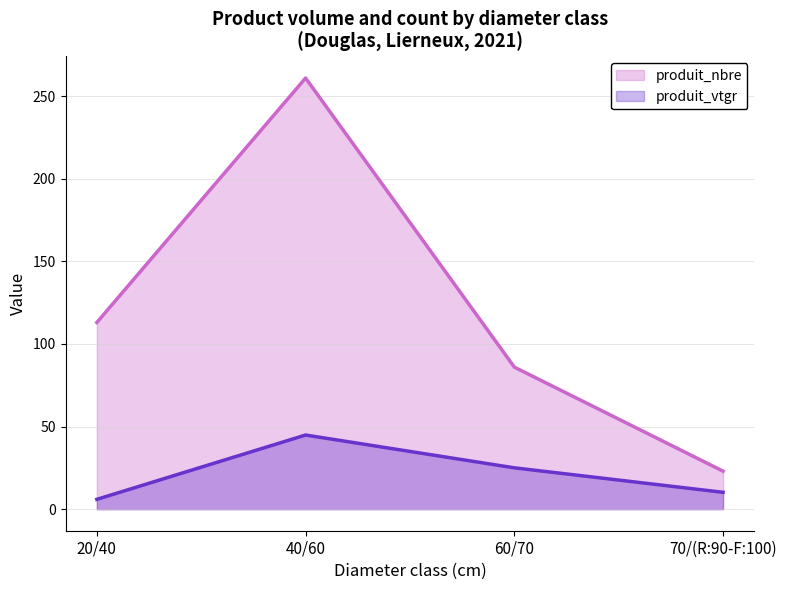

What is the sum of the produit_vtgr values at 70/(R:90-F:100) and 20/40?

16.1